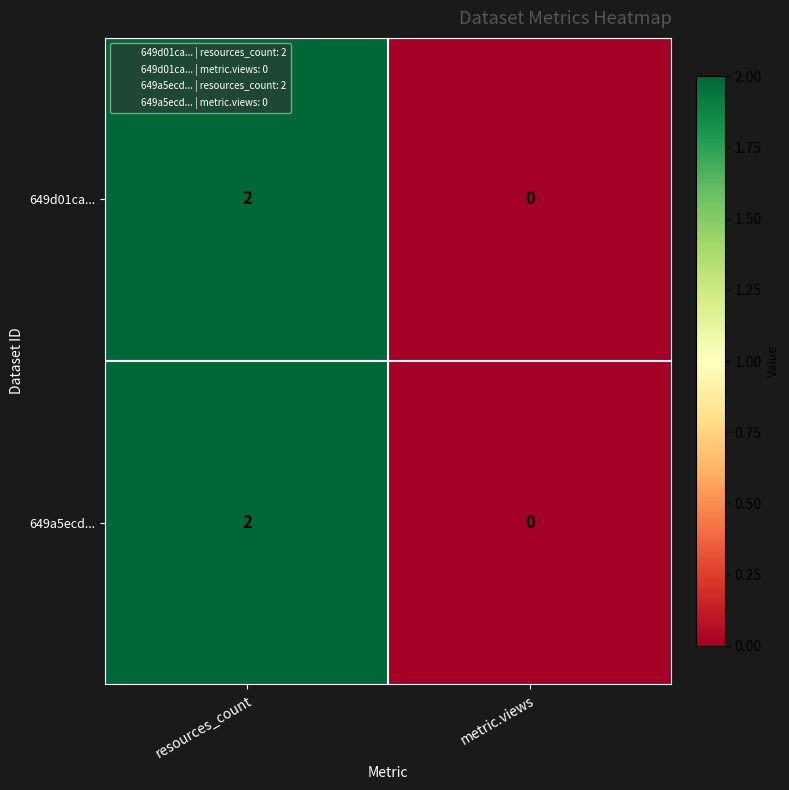

List the labels in order of 649a5ecd... value, smallest first.

metric.views, resources_count